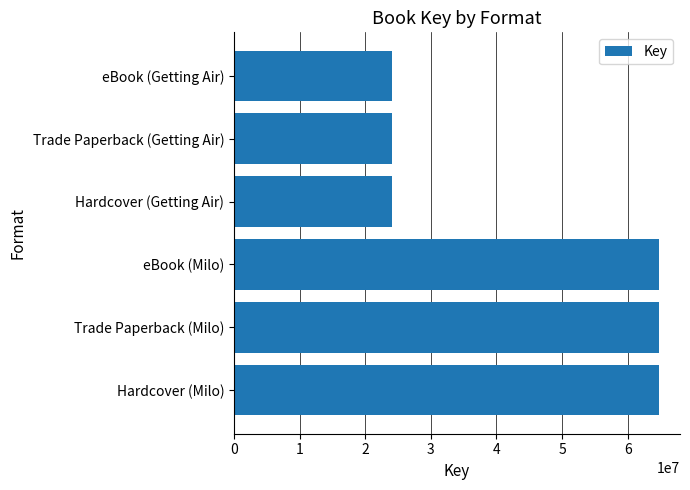

What is the sum of all values?

266438427